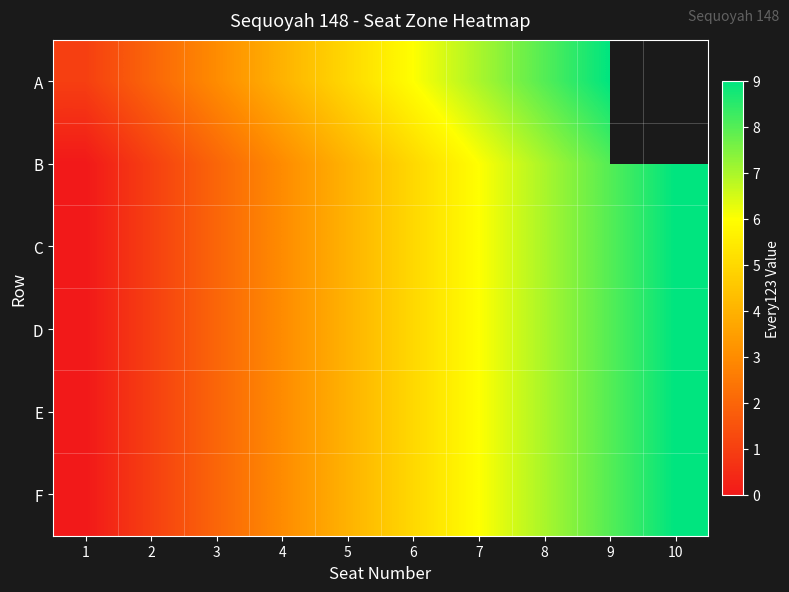

What is the difference between the A values at 3 and 7?

4.0